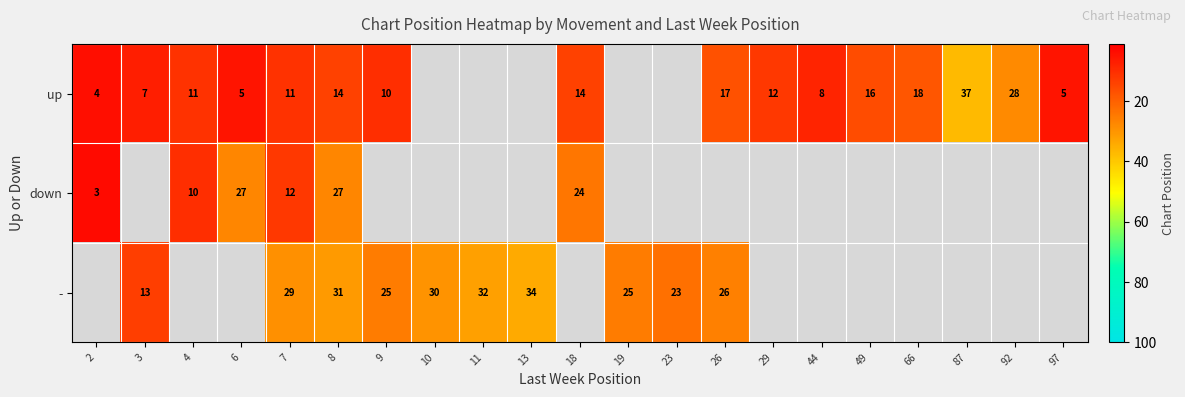

True or false: up has a value of 4.1 at 44.

False